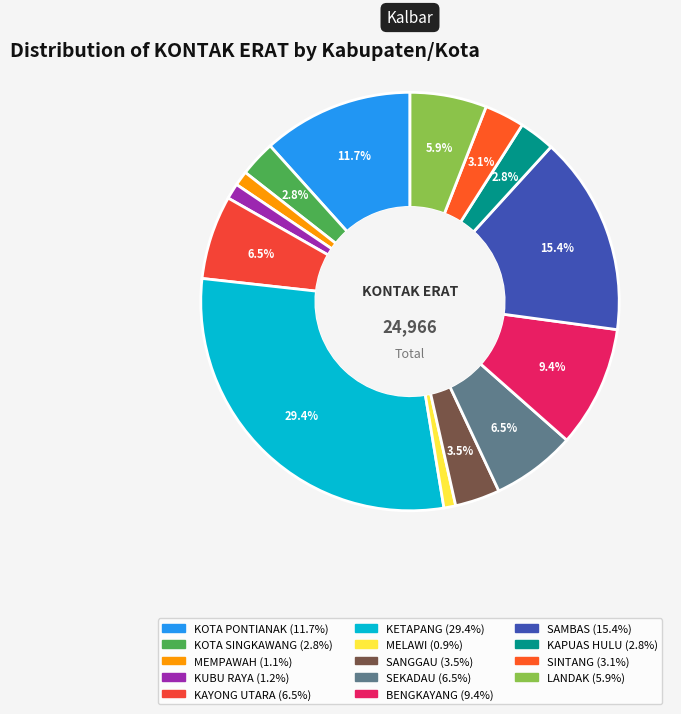

Count the number of slices in the pie.

14